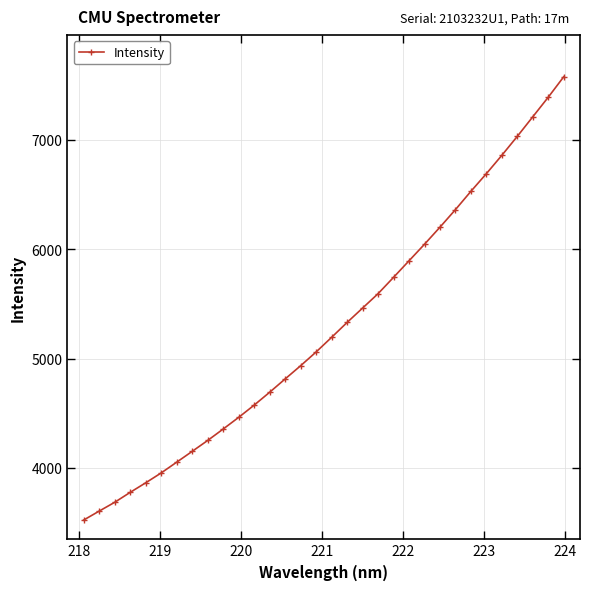

How many lines are shown in the chart?

1